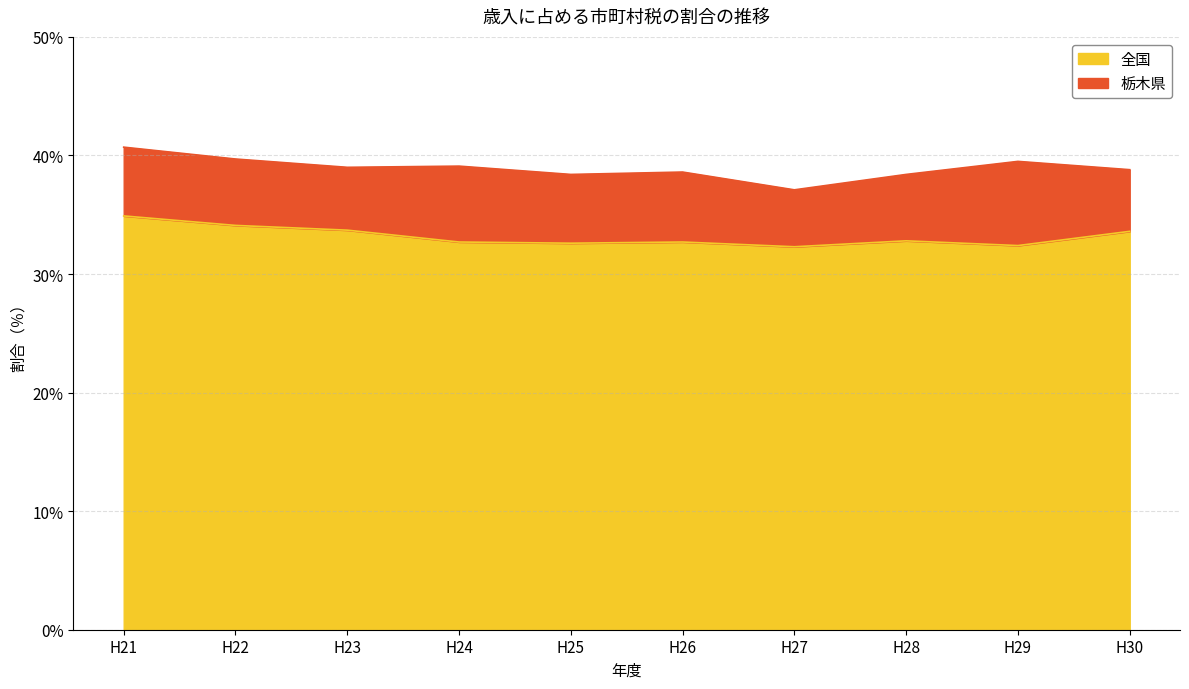

What value does the 栃木県 series have at H28?

38.4